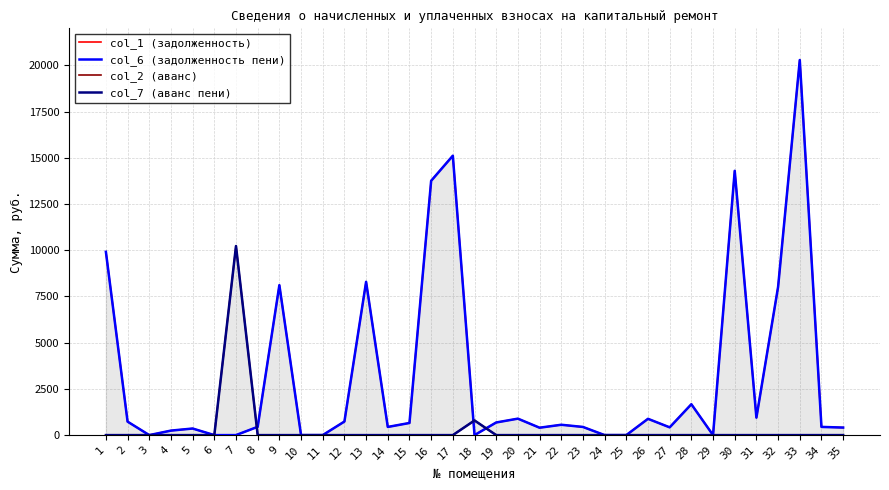

At which category does col_6 (задолженность пени) reach its first local peak?

5